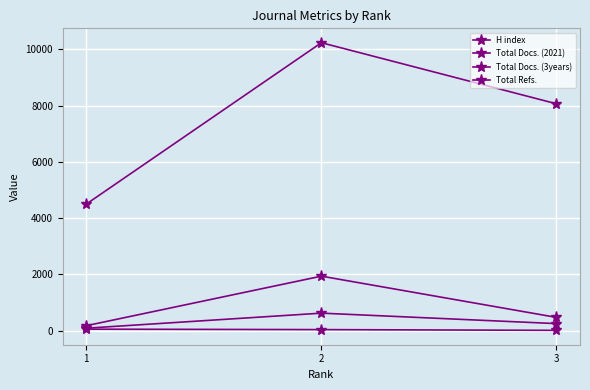

Does the chart have visible grid lines?

Yes